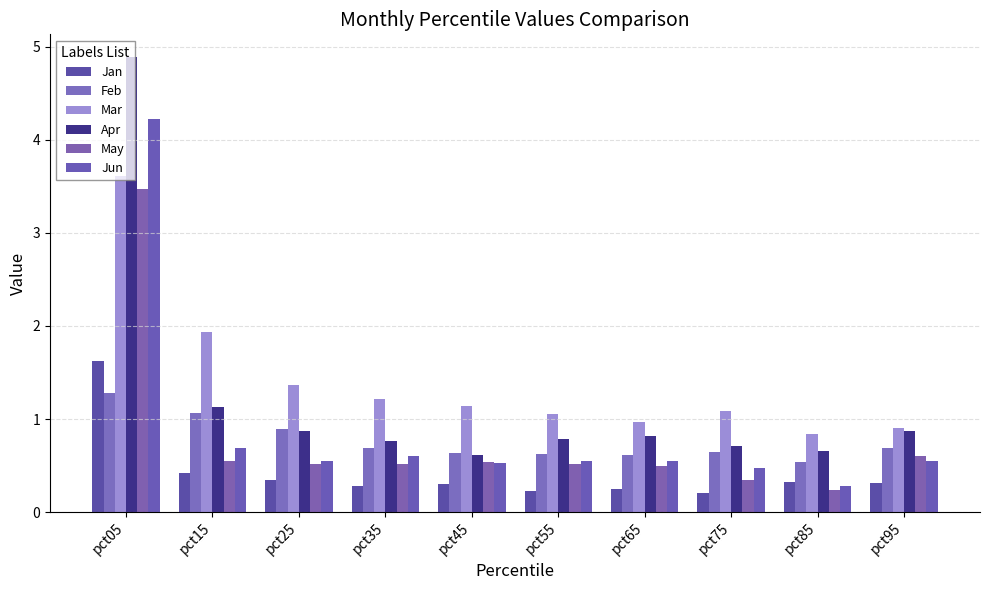

Which series has the largest range (max minus min)?

Apr